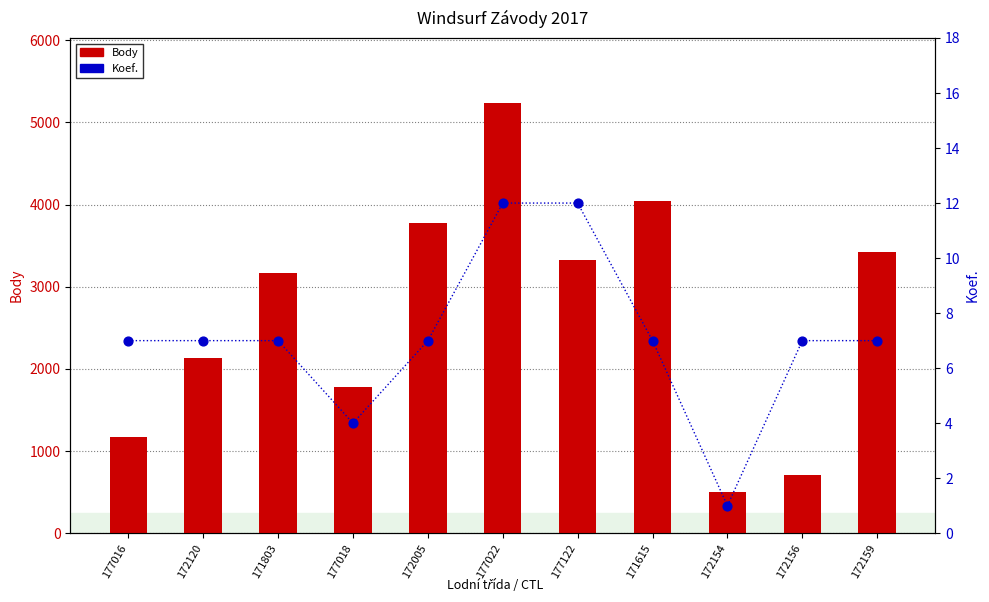

Which series reaches the minimum Y coordinate?

Koef.